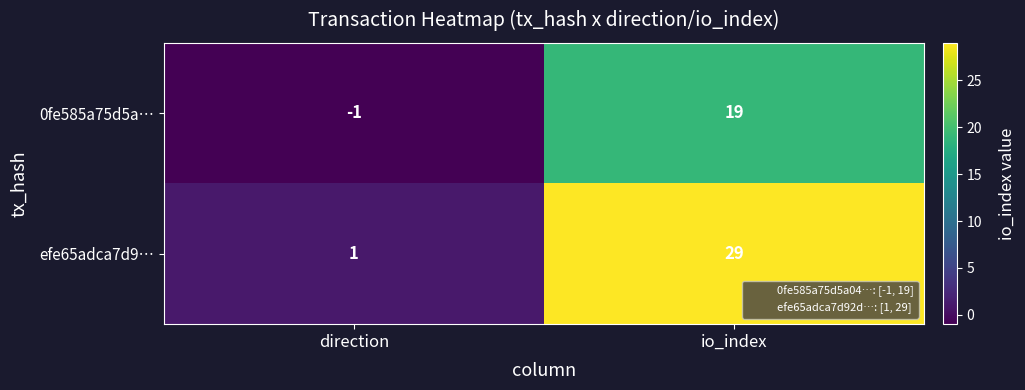

How many categories are shown in the chart?

2